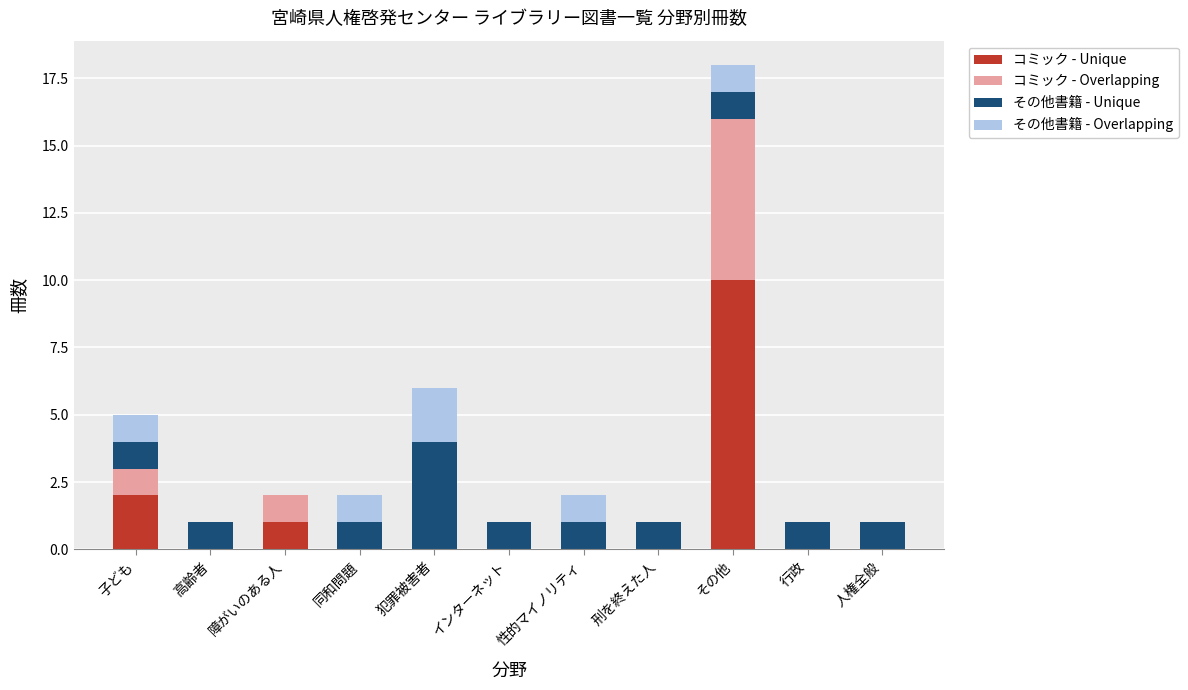

What is the total value across all series at 犯罪被害者?

6